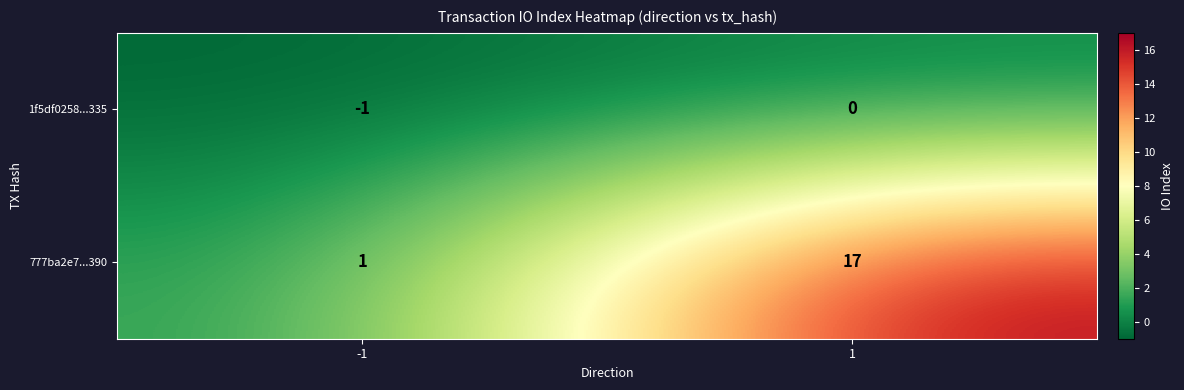

What is the approximate value of 777ba2e7...390 at 1?

17